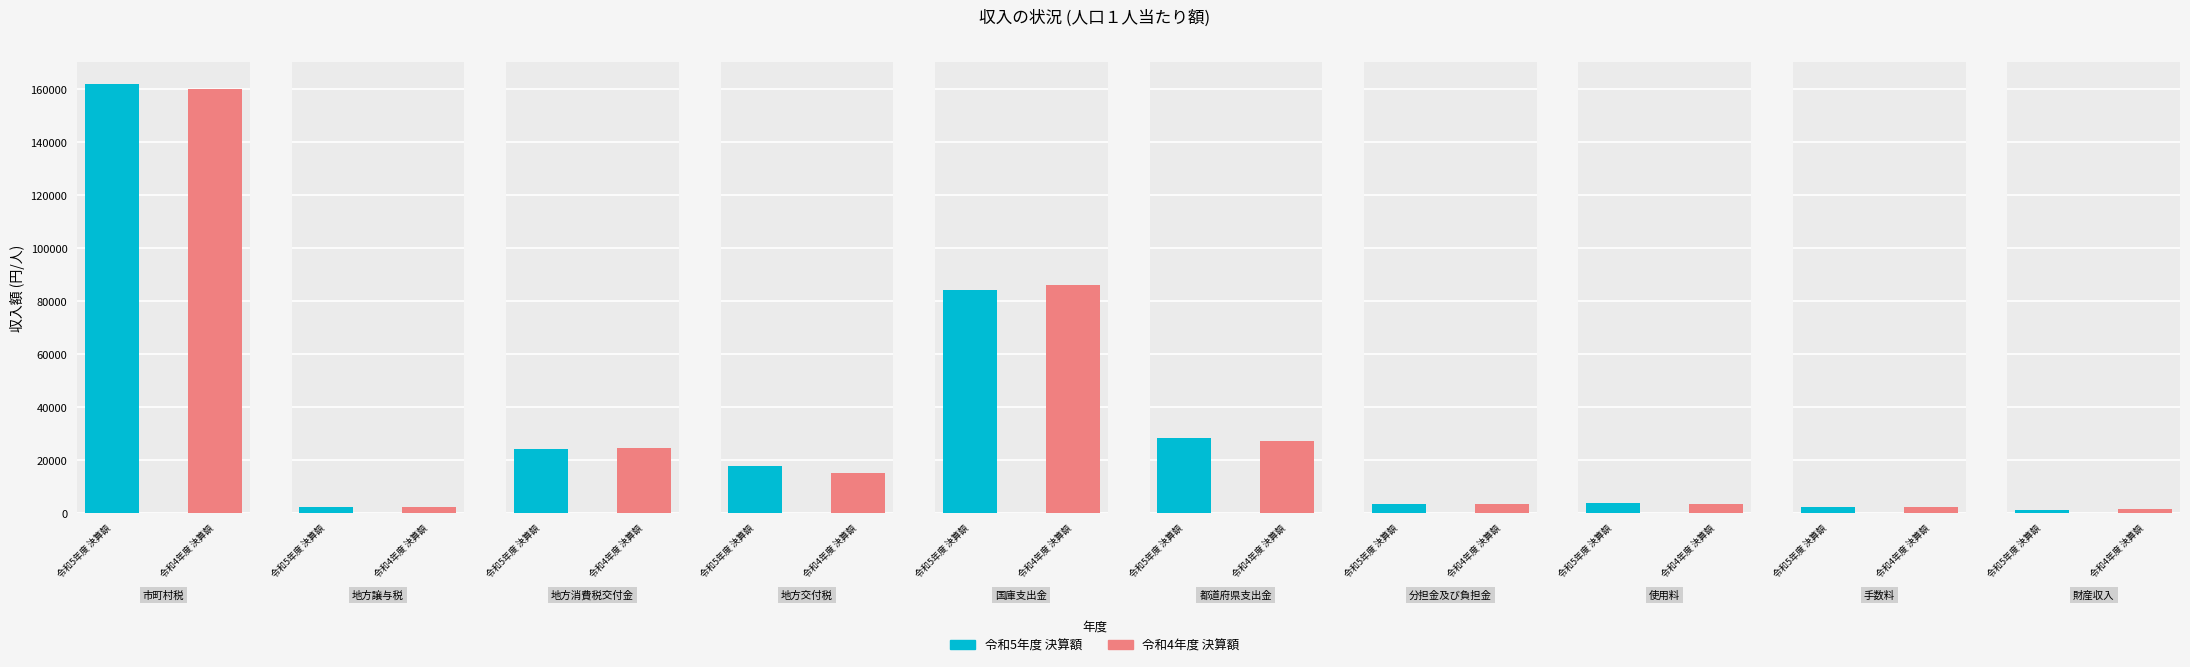

What is the label of the 6th bar from the right?

国庫支出金